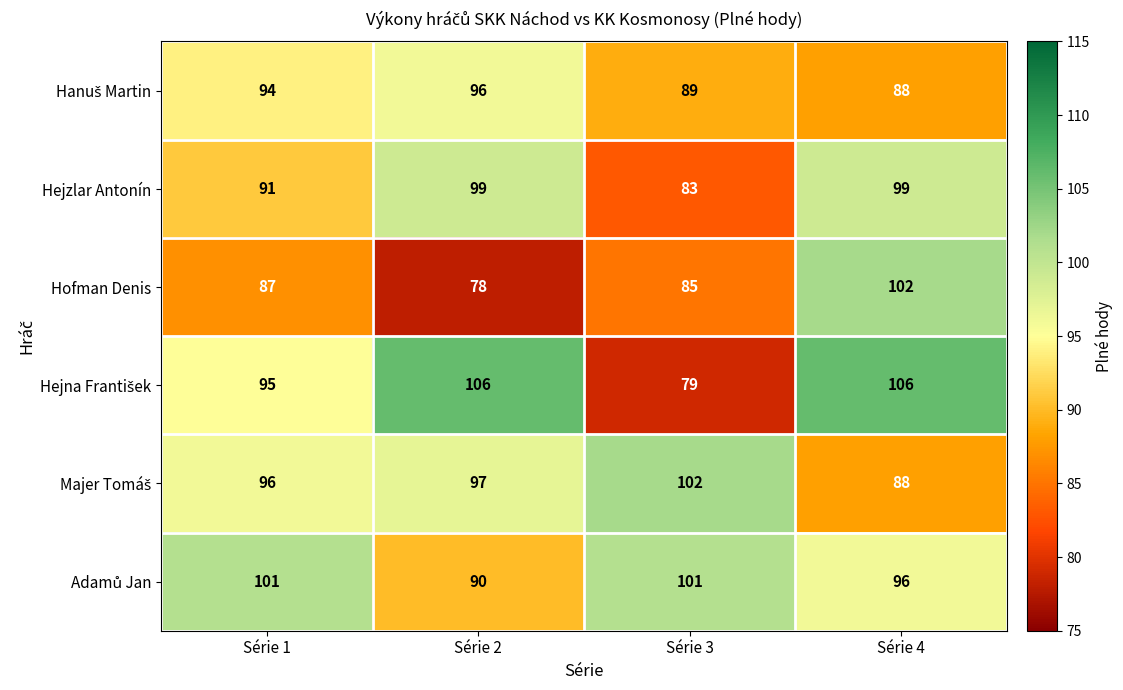

List the labels in order of Hofman Denis value, largest first.

Série 4, Série 1, Série 3, Série 2